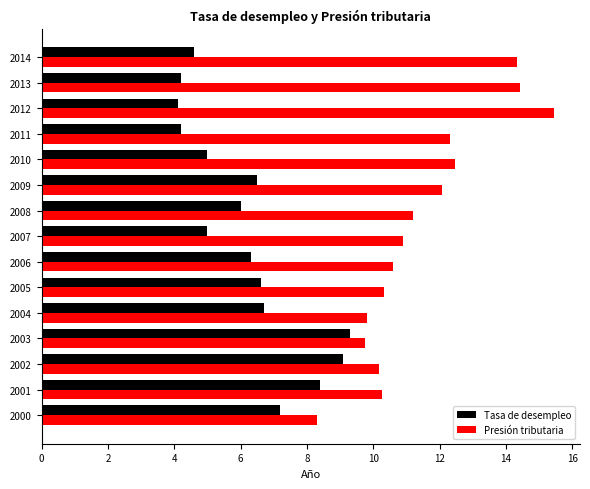

Rank the series by their average value, from highest to lowest.

Presión tributaria, Tasa de desempleo